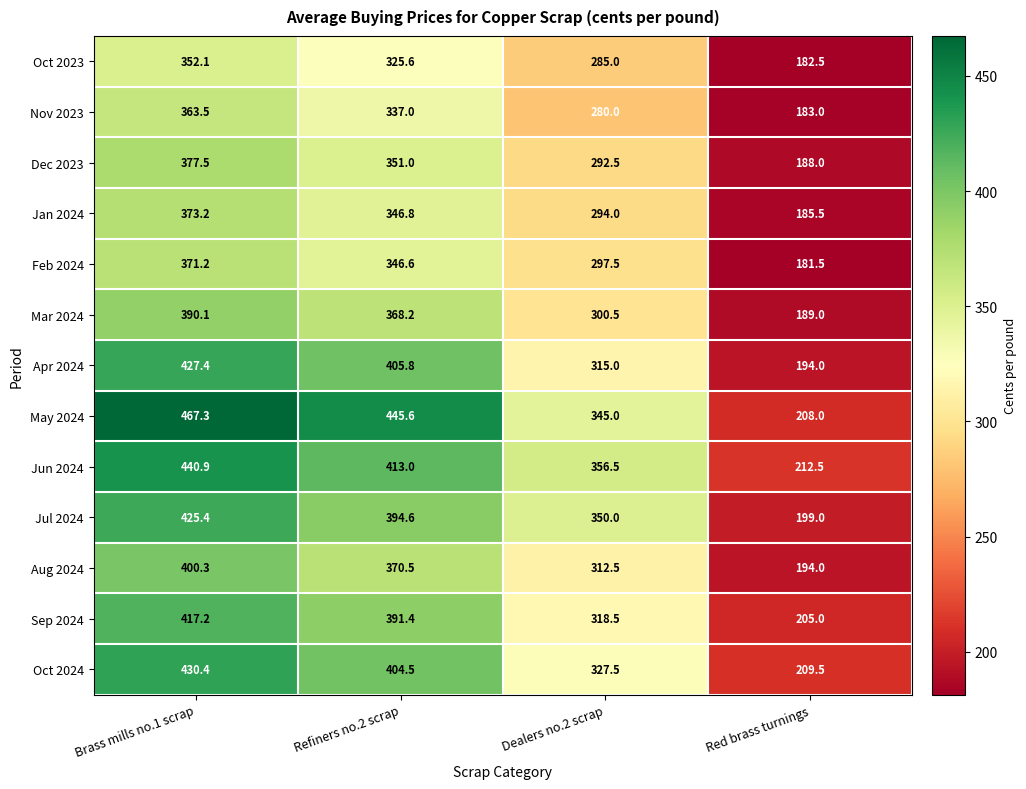

Which series has the largest range (max minus min)?

May 2024